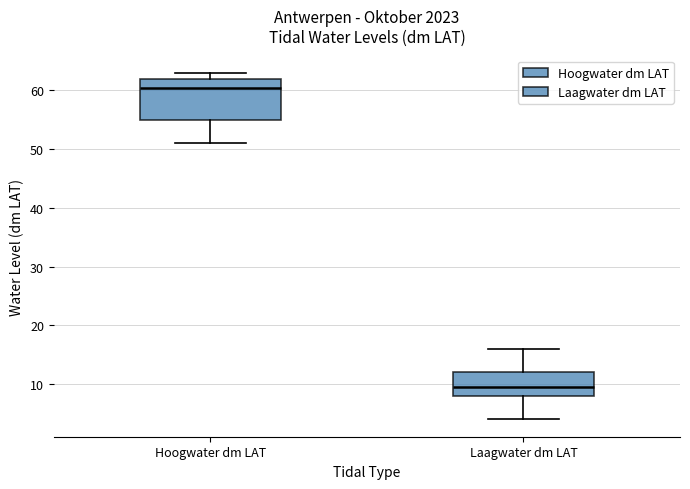

Where does the lower whisker of the box for Laagwater dm LAT end on the y-axis? The values are not printed on the chart, so give them approximately, as read against the axis.

4